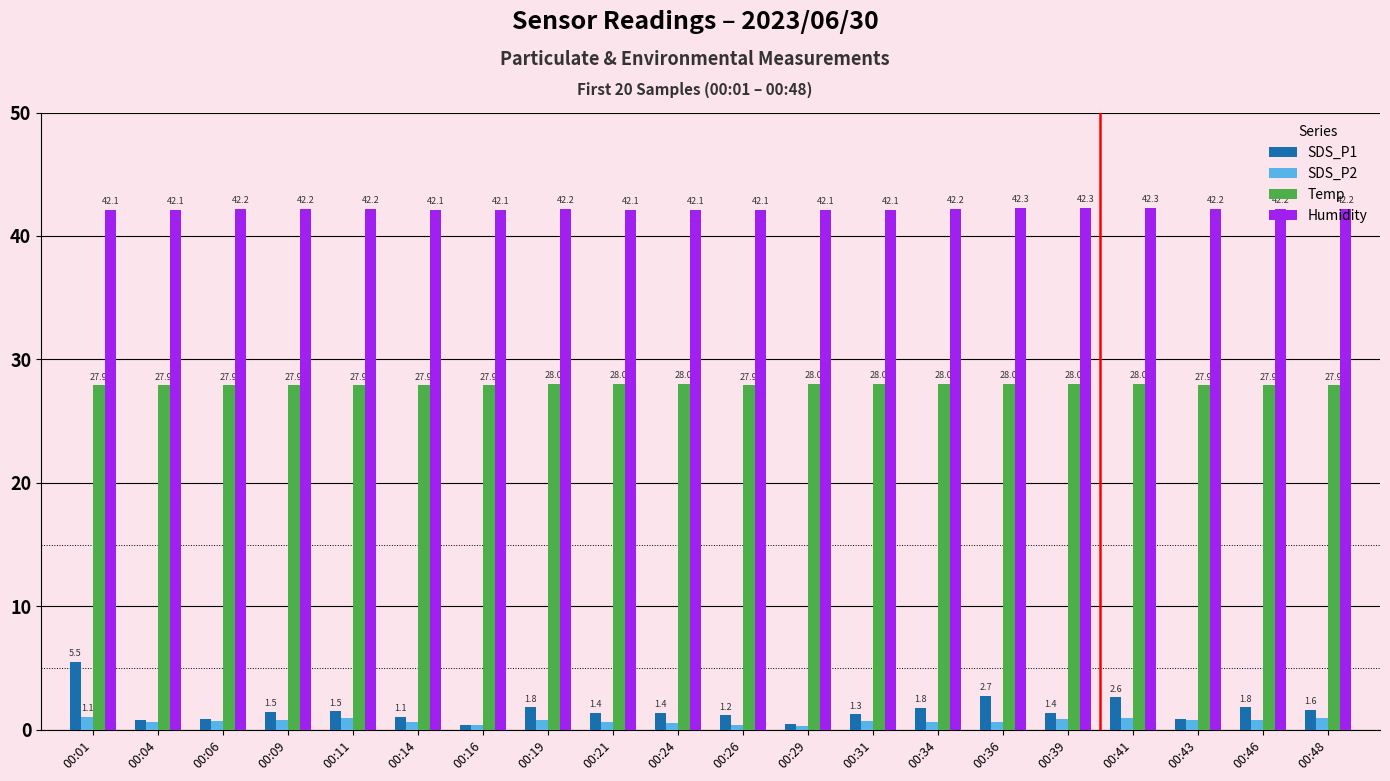

Which series has the widest spread of values?

SDS_P1